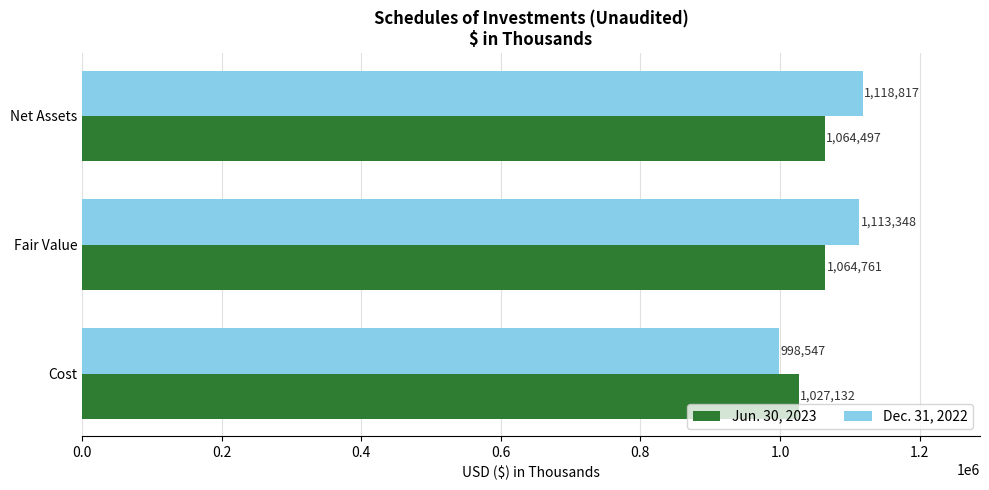

Rank the series by their maximum value, from highest to lowest.

Dec. 31, 2022, Jun. 30, 2023